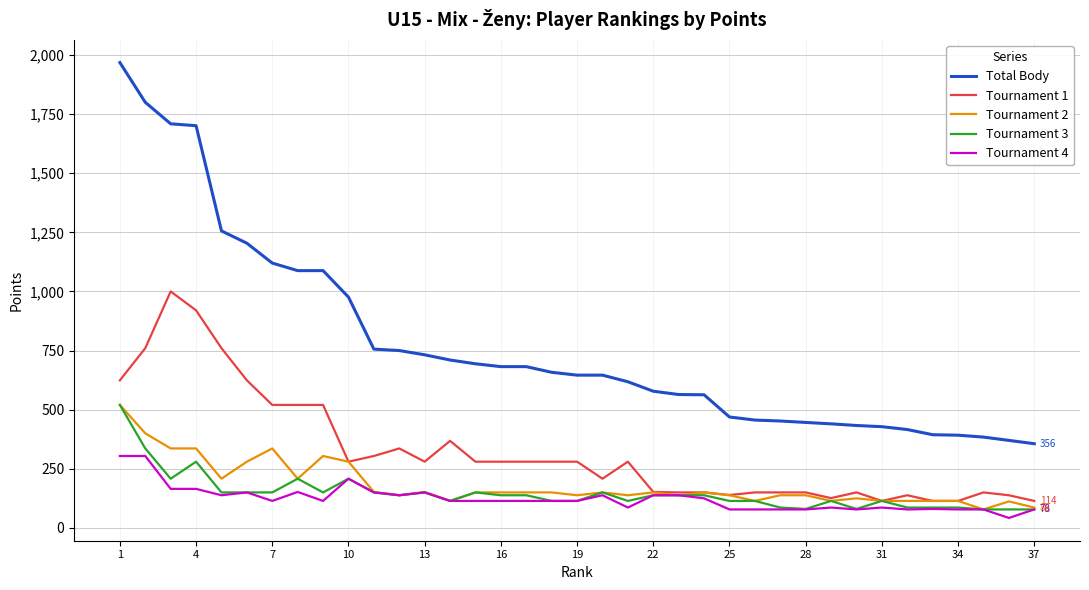

Which series has the largest total across all categories?

Total Body